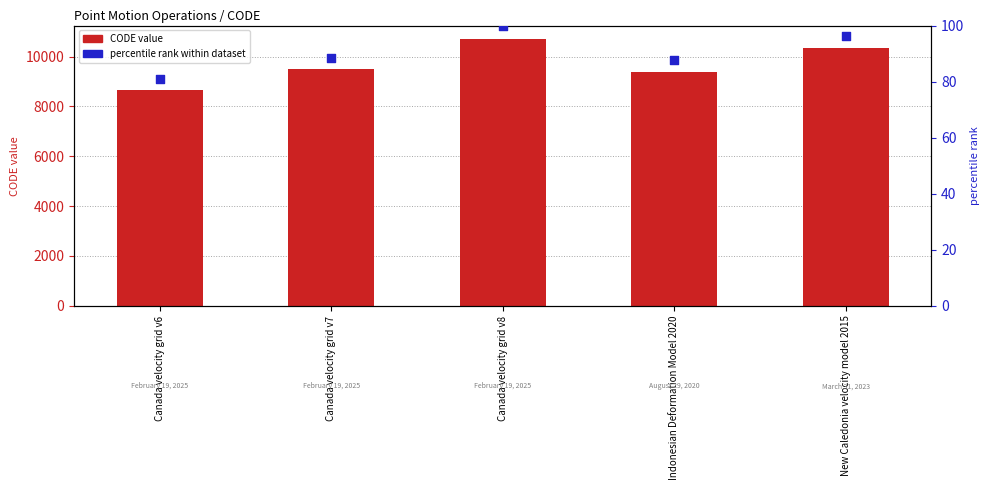

At which category is the sum across all series the highest?

Canada velocity grid v8